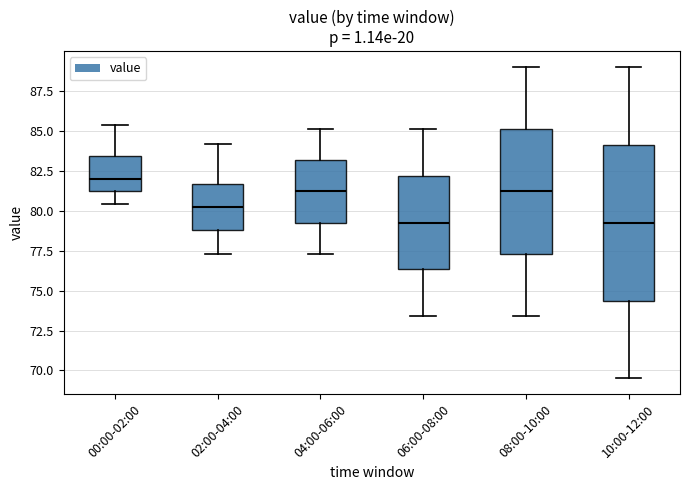

Reading left to right, read every box against the y-axis: the position of its median line, the range the box covers, and the ends of its whiskers. The values are not printed on the chart, so give them approximately, as read against the axis.

00:00-02:00: median 82.0, box 81.5 to 83.5, whiskers 80.5 to 85.5
02:00-04:00: median 80.0, box 79.0 to 81.5, whiskers 77.5 to 84.0
04:00-06:00: median 81.0, box 79.5 to 83.0, whiskers 77.5 to 85.0
06:00-08:00: median 79.5, box 76.5 to 82.0, whiskers 73.5 to 85.0
08:00-10:00: median 81.0, box 77.5 to 85.0, whiskers 73.5 to 89.0
10:00-12:00: median 79.5, box 74.5 to 84.0, whiskers 69.5 to 89.0